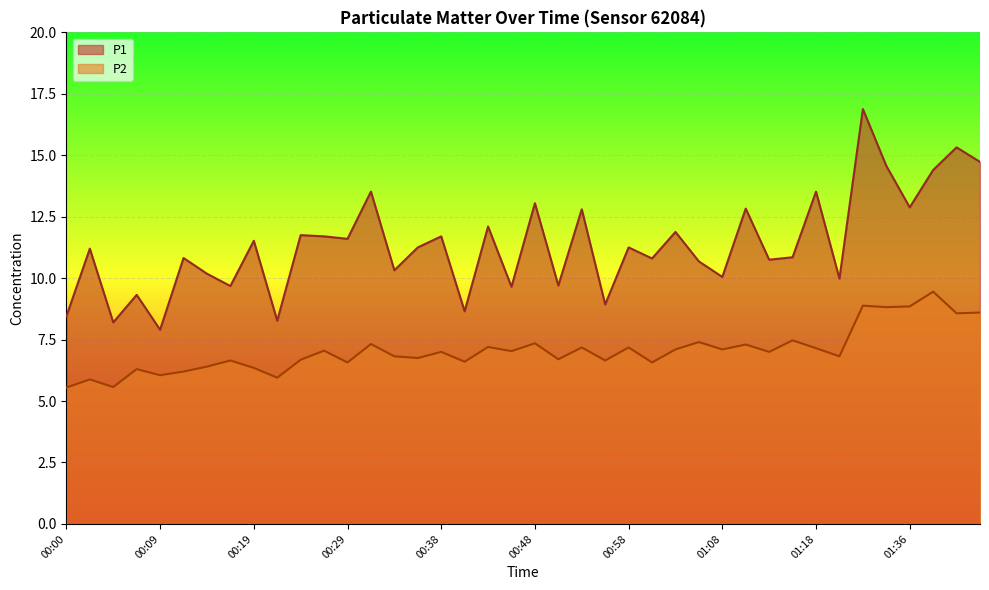

What is the difference between the highest and lowest values at 01:05?

3.3